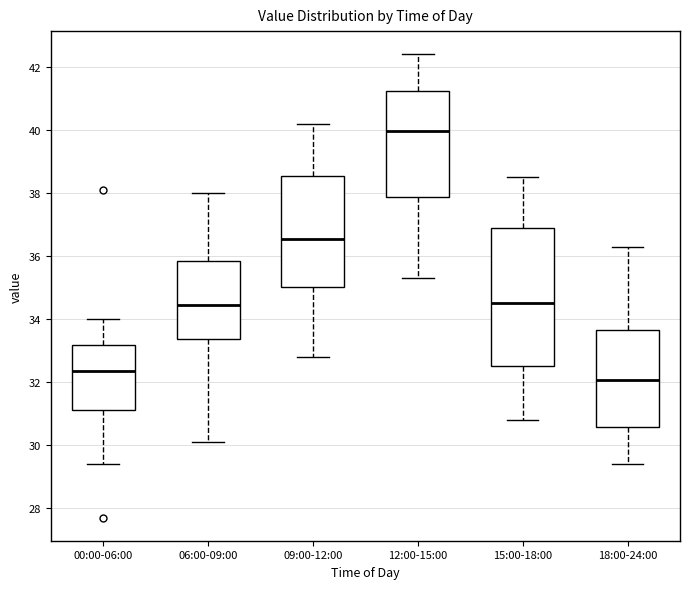

Reading left to right, read every box against the y-axis: the position of its median line, the range the box covers, and the ends of its whiskers. The values are not printed on the chart, so give them approximately, as read against the axis.

00:00-06:00: median 32.4, box 31.2 to 33.2, whiskers 29.4 to 34.0
06:00-09:00: median 34.4, box 33.4 to 35.8, whiskers 30.2 to 38.0
09:00-12:00: median 36.6, box 35.0 to 38.6, whiskers 32.8 to 40.2
12:00-15:00: median 40.0, box 37.8 to 41.2, whiskers 35.4 to 42.4
15:00-18:00: median 34.6, box 32.6 to 36.8, whiskers 30.8 to 38.6
18:00-24:00: median 32.0, box 30.6 to 33.6, whiskers 29.4 to 36.4